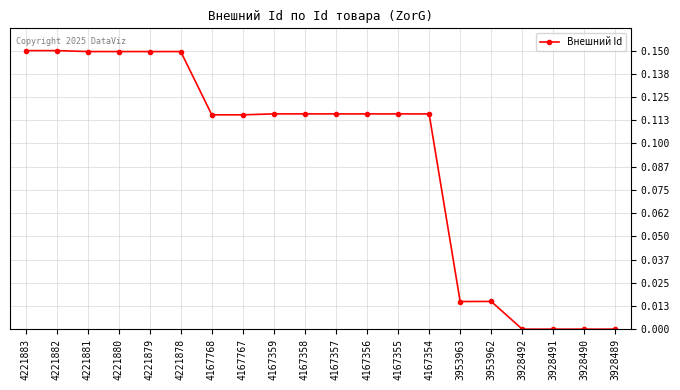

Is this an area chart (filled region under the line)?

No